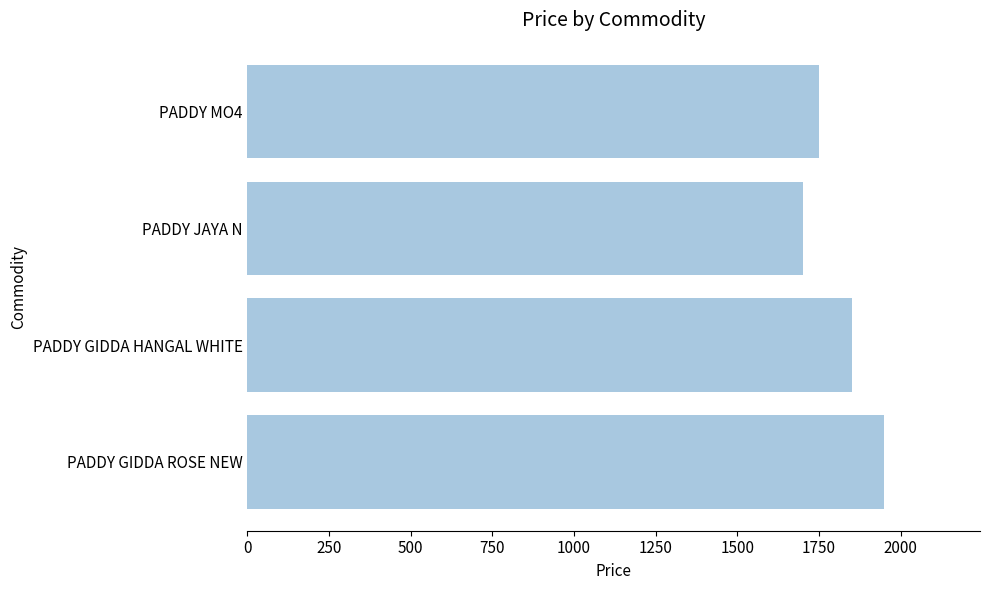

How many data points does each series have?

4